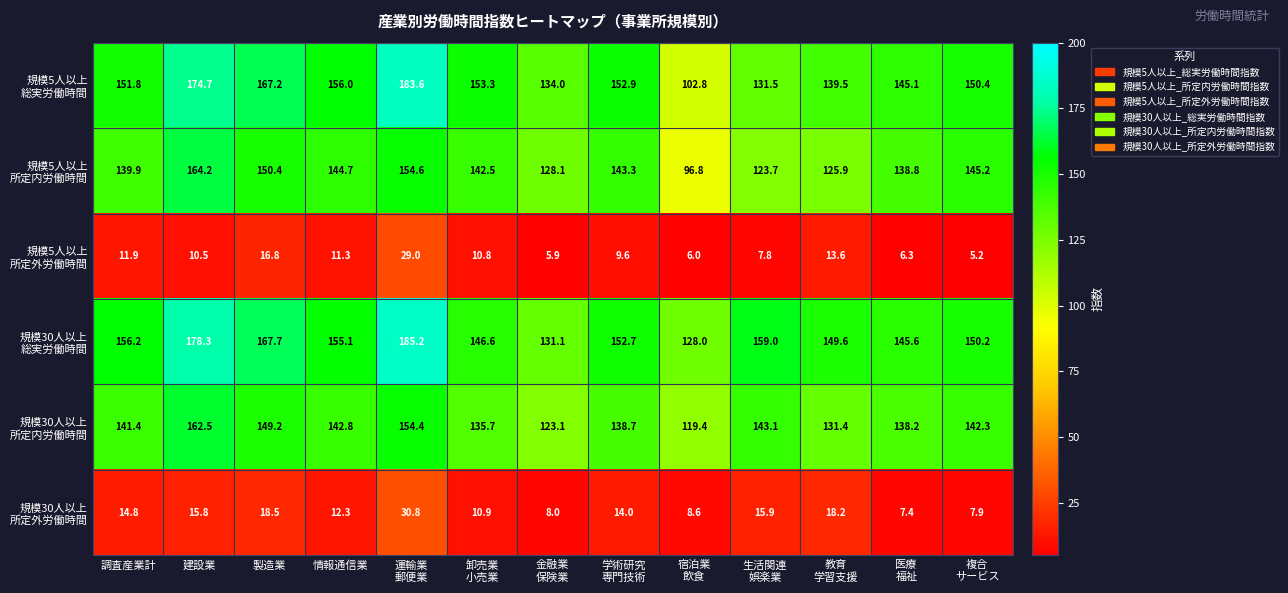

At how many categories does at least one series exceed 127?

13